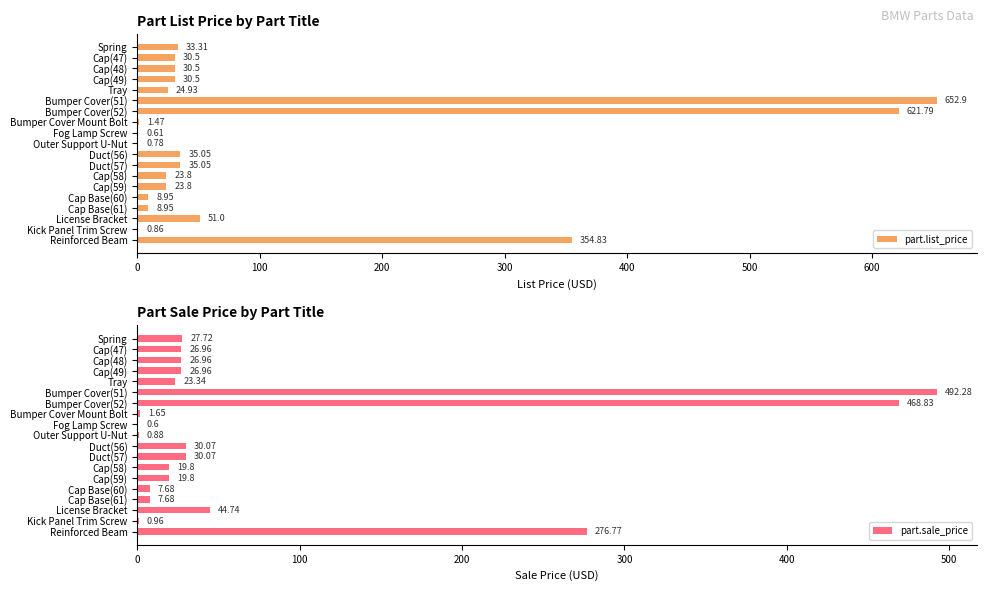

Rank the series by their average value, from highest to lowest.

part.list_price, part.sale_price